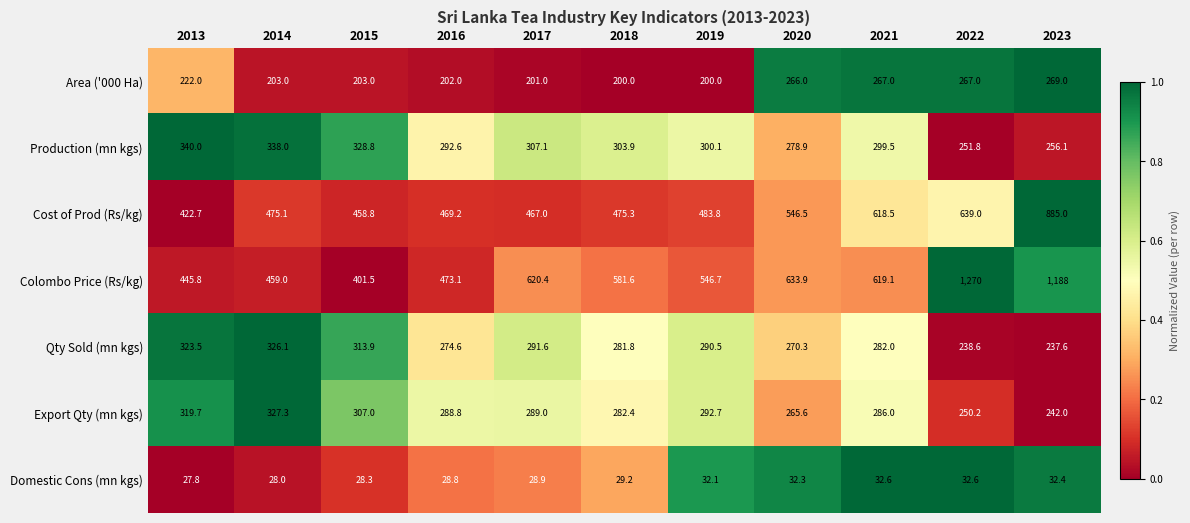

Which series has the largest total across all categories?

Colombo Price (Rs/kg)